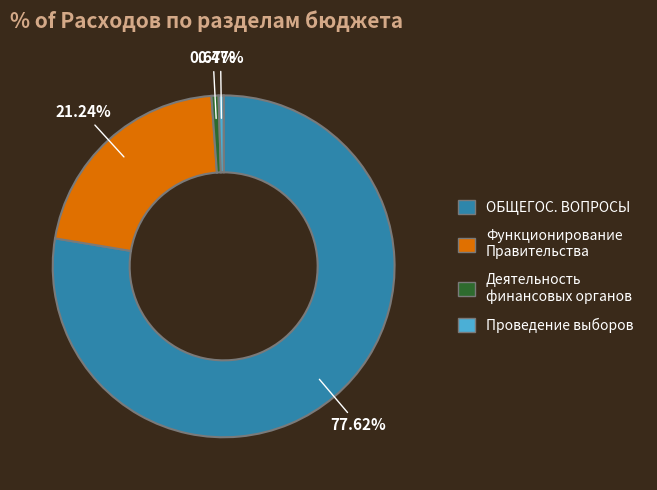

Which has a higher value, Проведение выборов or Функционирование Правительства?

Функционирование Правительства